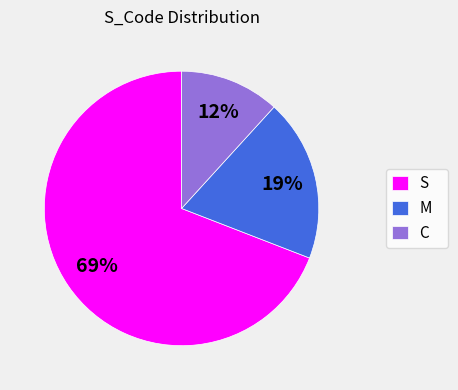

Between M and C, which is larger?

M